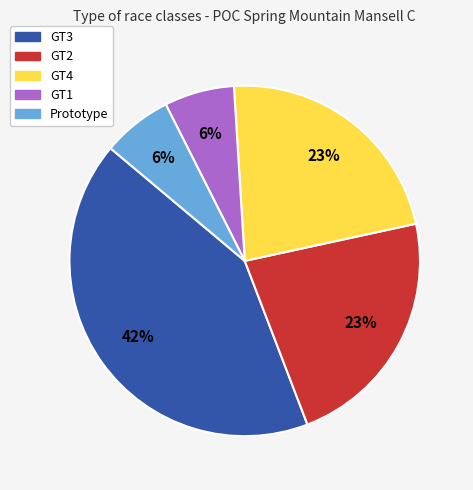

True or false: Prototype accounts for 1% of the total.

False